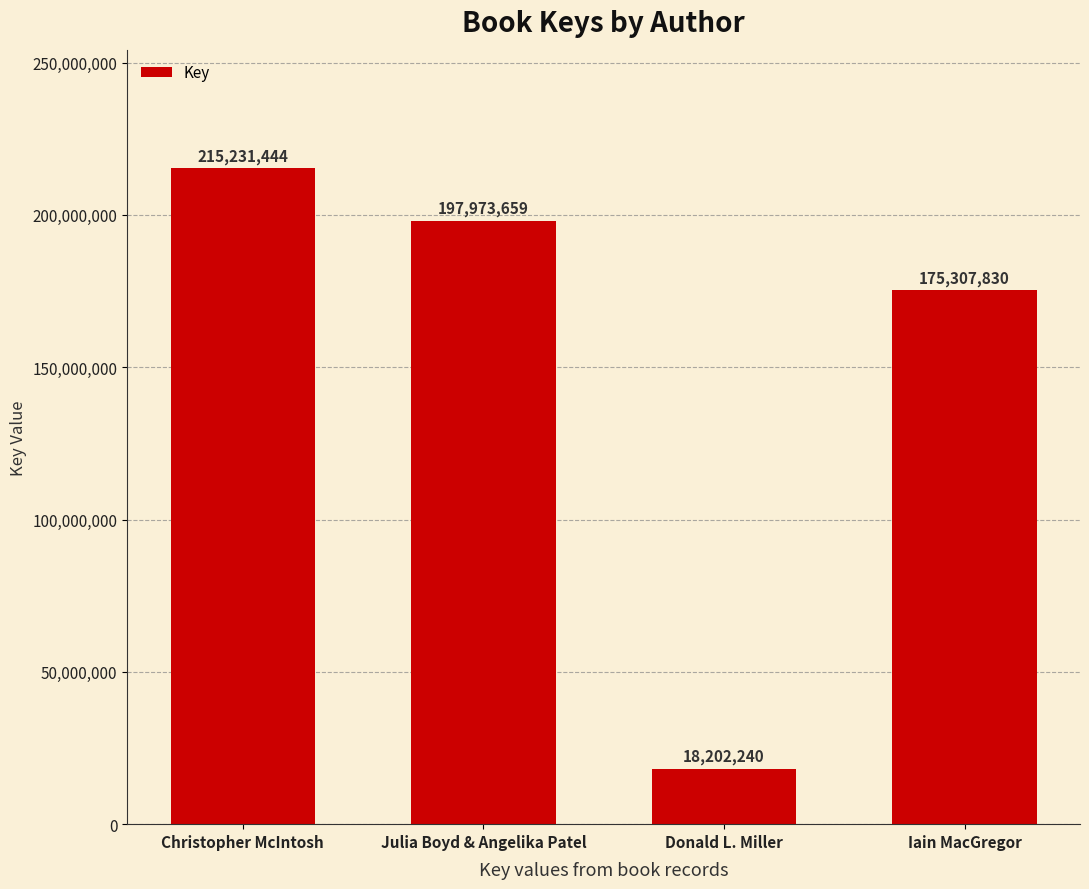

What is the value of the 4th bar from the left?

175307830